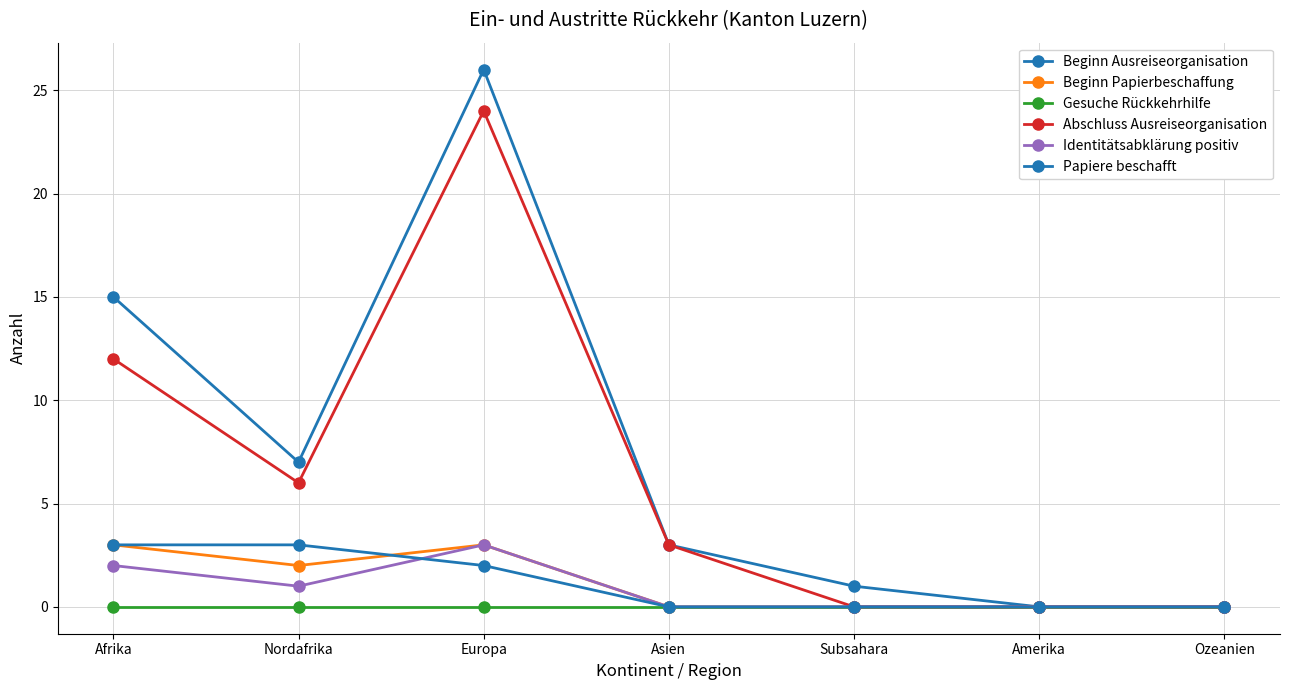

What is the sum of all Abschluss Ausreiseorganisation values?

45